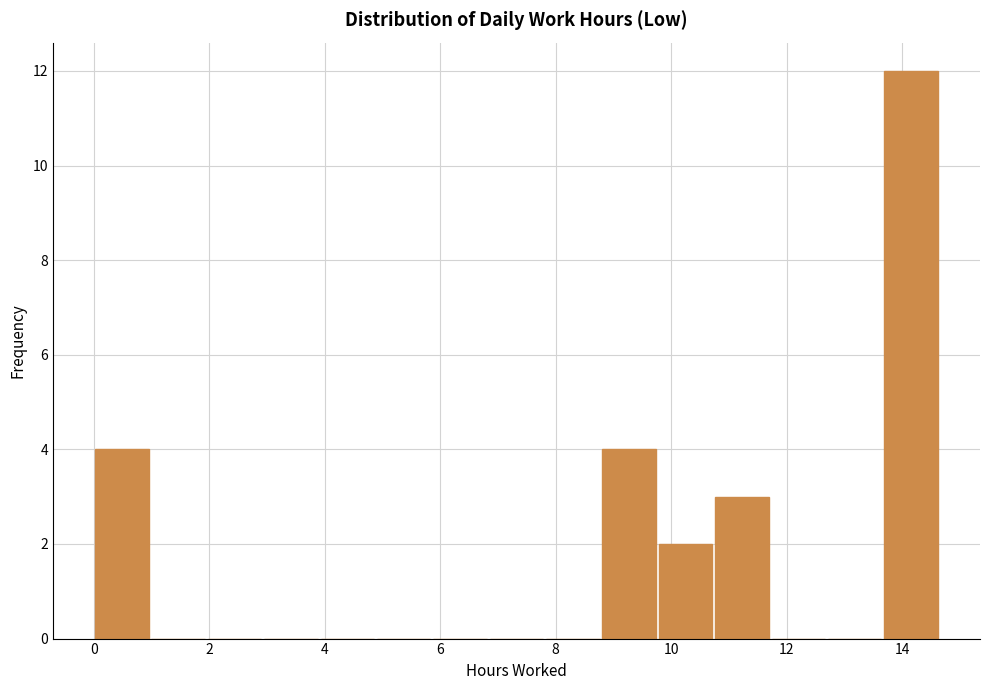

Reading left to right, transcribe this chart: for each bar, give the range it covers on the x-axis and its height. Neither the bar edges nor the heights are printed on the chart, so give them approximately, as read against the axes.

0.0 to 1.0: 4
1.0 to 2.0: 0
2.0 to 3.0: 0
3.0 to 4.0: 0
4.0 to 4.8: 0
4.8 to 5.8: 0
5.8 to 6.8: 0
6.8 to 7.8: 0
7.8 to 8.8: 0
8.8 to 9.8: 4
9.8 to 10.8: 2
10.8 to 11.8: 3
11.8 to 12.6: 0
12.6 to 13.6: 0
13.6 to 14.6: 12